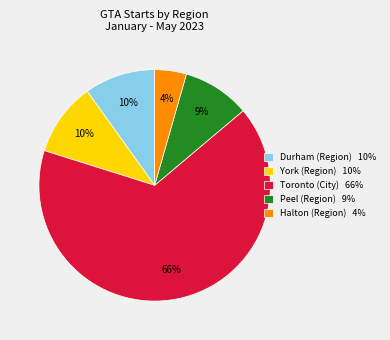

To the nearest percent, what is the combined percentage of Durham (Region) 10% and Halton (Region) 4%?

14%